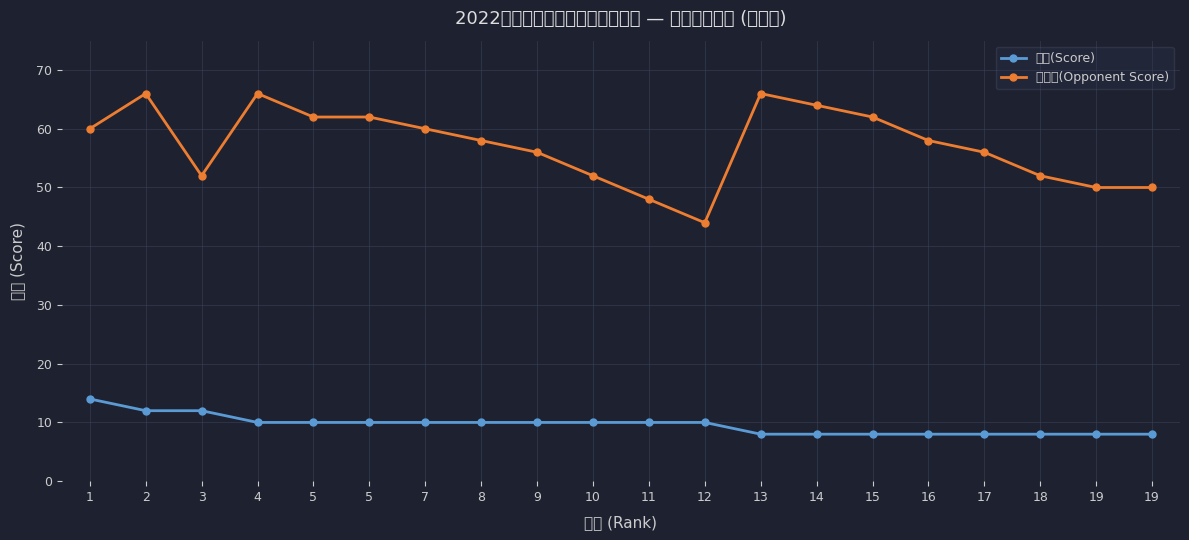

True or false: 对手分(Opponent Score) and 积分(Score) intersect in this chart.

False